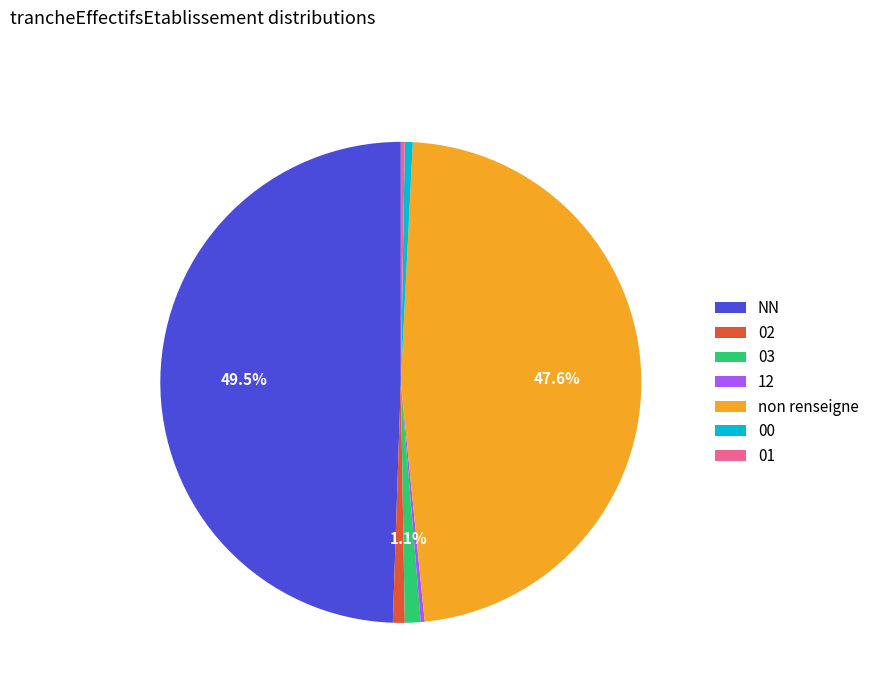

What portion of the pie excludes non renseigne?

52.4%